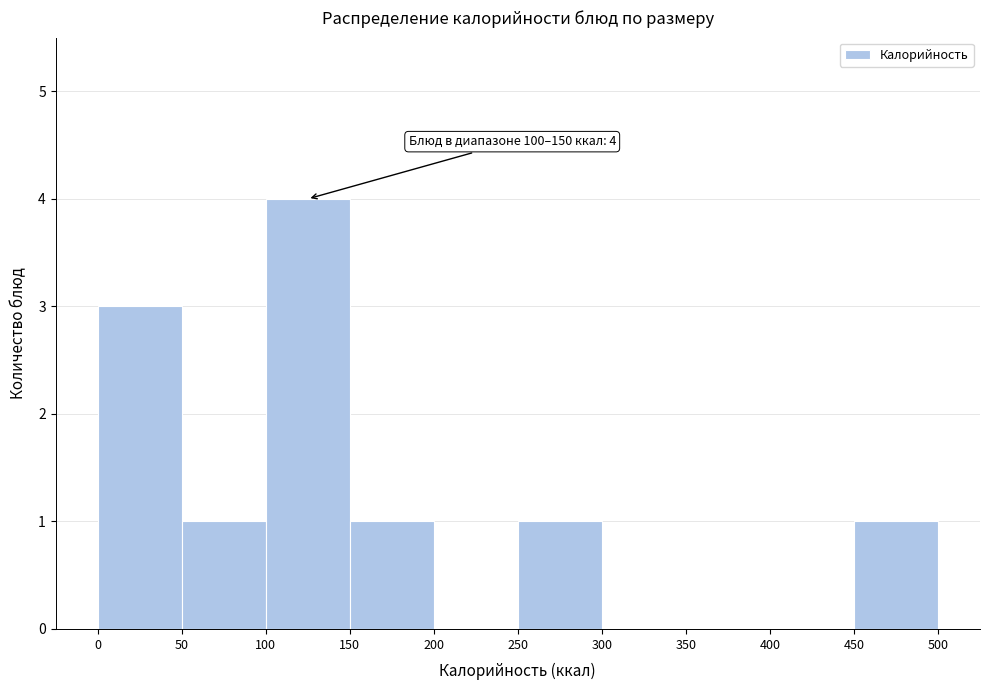

Which range on the x-axis has the tallest bar?

100 to 150